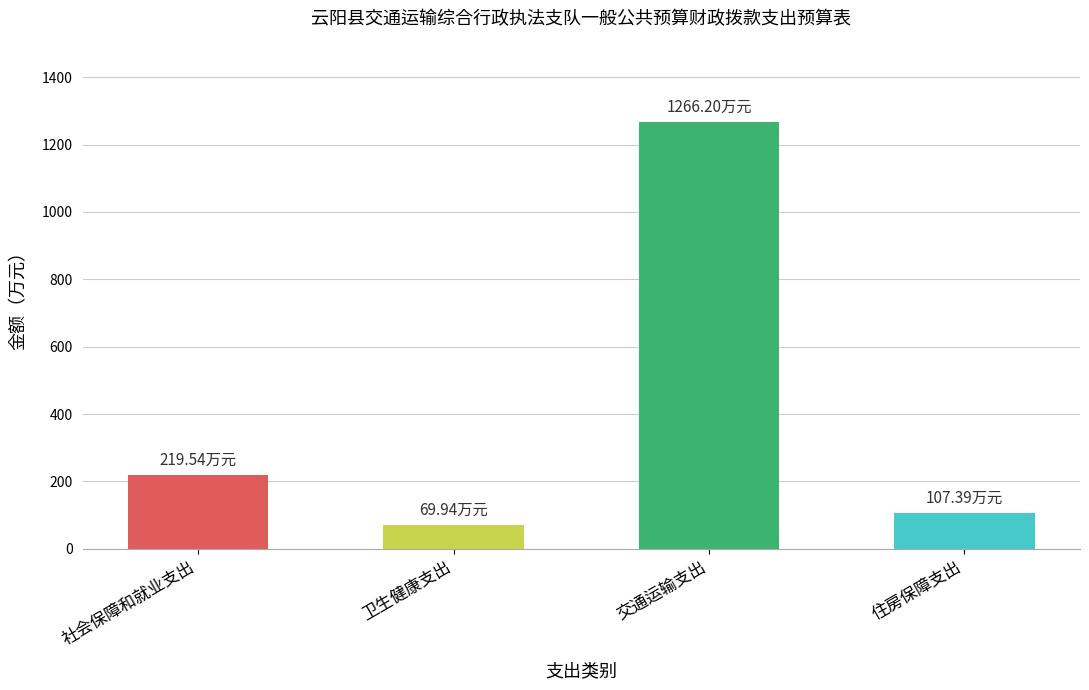

What is the minimum value shown in the chart?

69.9